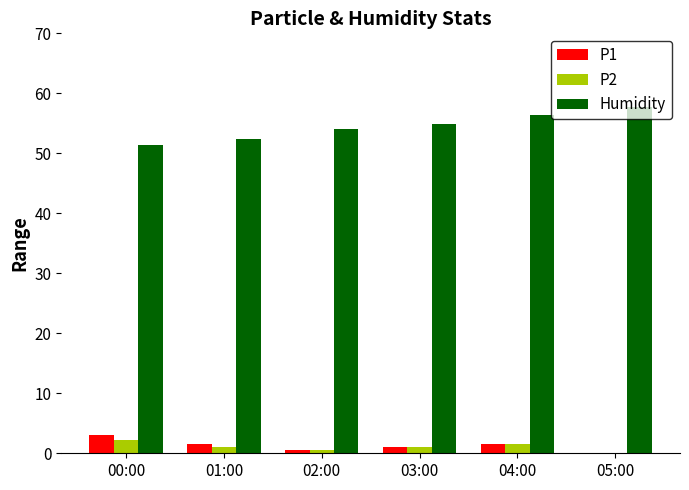

What is the difference between the Humidity values at 05:00 and 03:00?

2.9